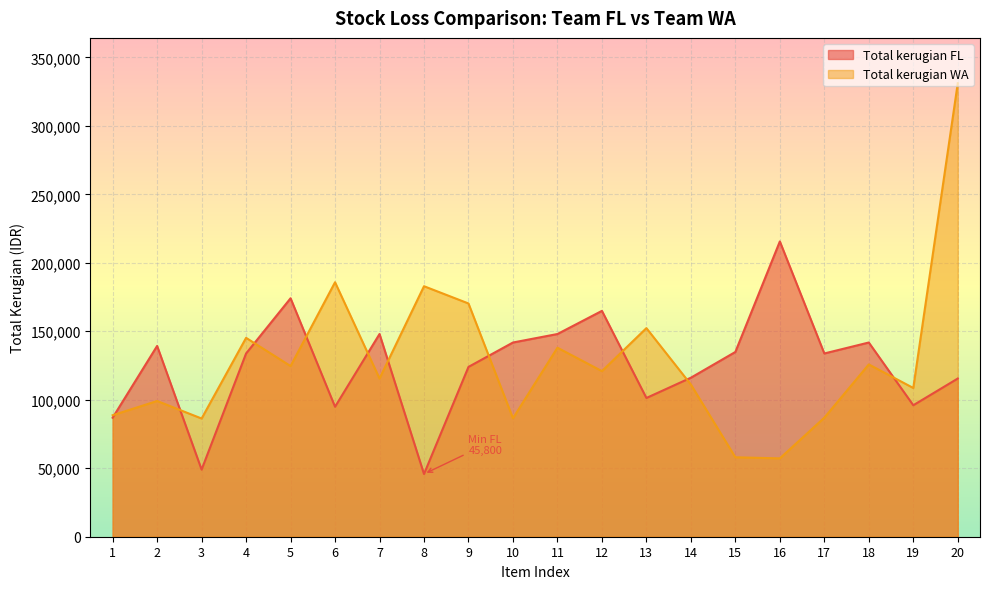

What are all the series names shown in the legend?

Total kerugian FL, Total kerugian WA